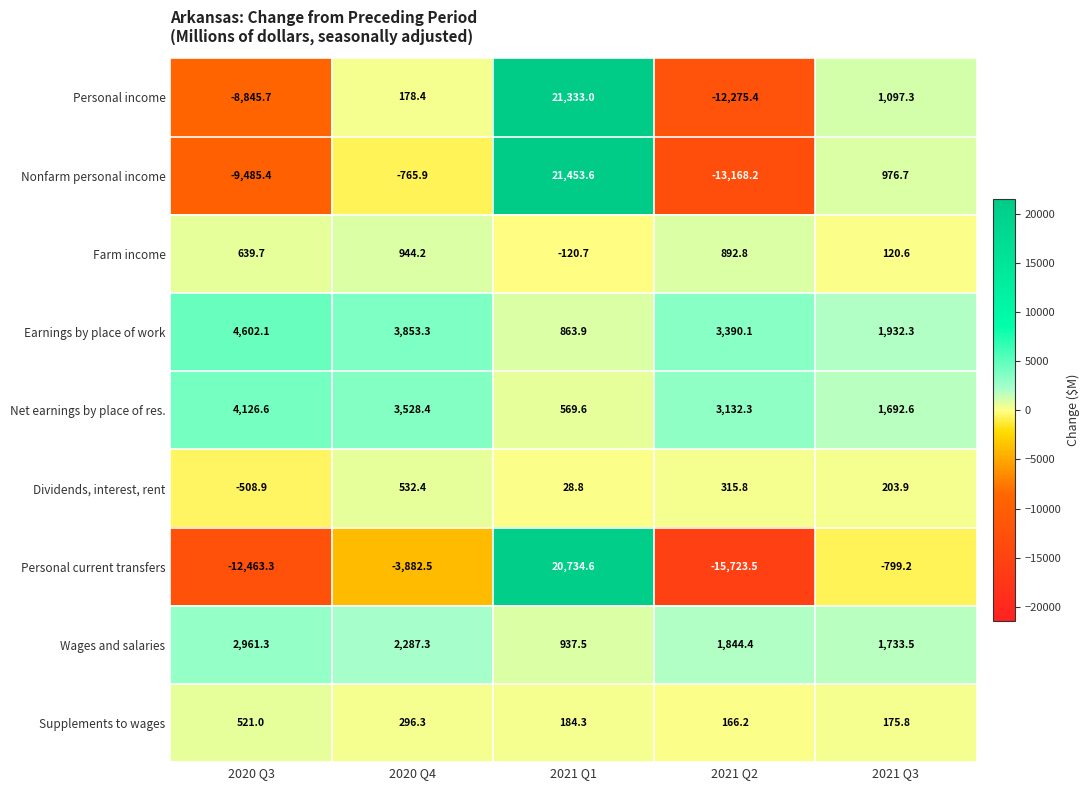

The Supplements to wages series shows 468.2 at 2020 Q4. True or false?

False